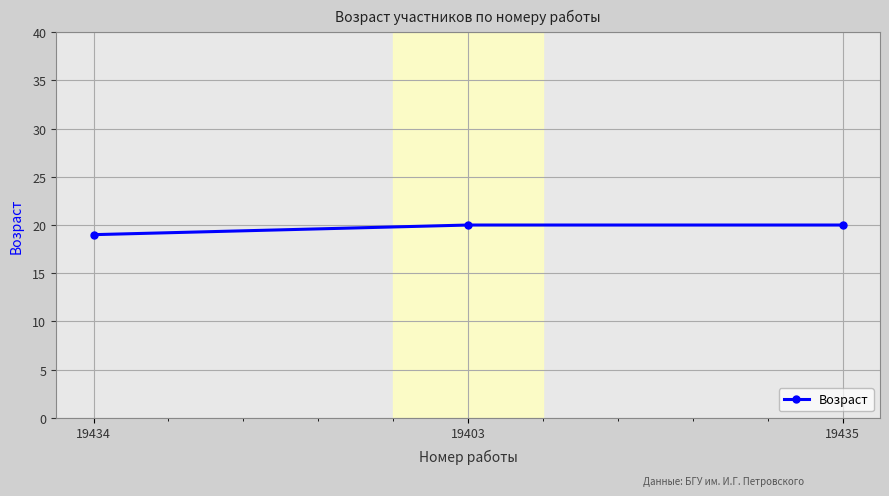

True or false: the data shows 20 at 19403.

True